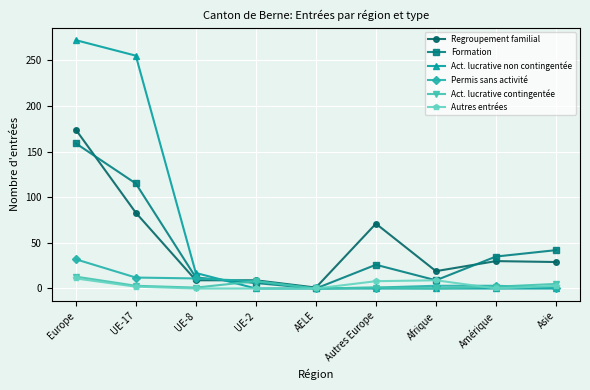

Between AELE and Autres Europe, which series saw the biggest shift?

Regroupement familial